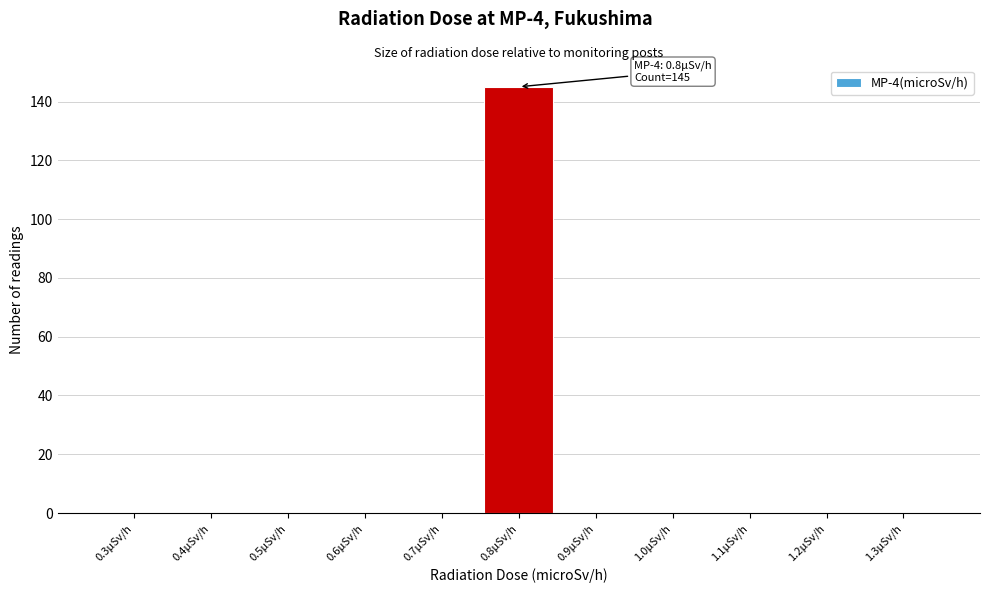

Reading left to right, list all the values displayed in this chart.

0.3μSv/h=0	0.4μSv/h=0	0.5μSv/h=0	0.6μSv/h=0	0.7μSv/h=0	0.8μSv/h=145	0.9μSv/h=0	1.0μSv/h=0	1.1μSv/h=0	1.2μSv/h=0	1.3μSv/h=0